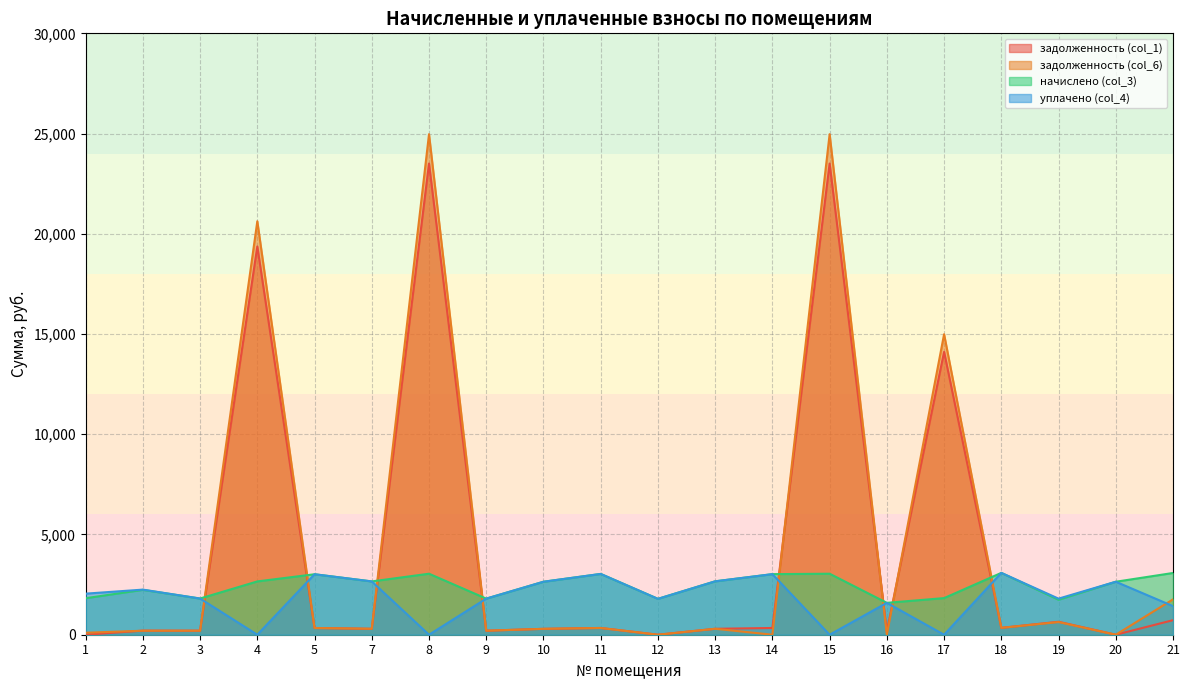

How many values in задолженность (col_6) are above zero?

17